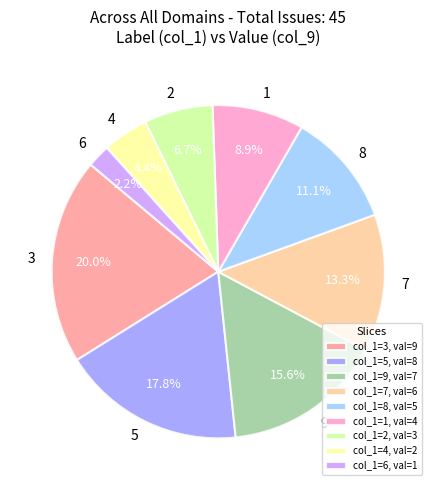

How many segments does this pie chart have?

9